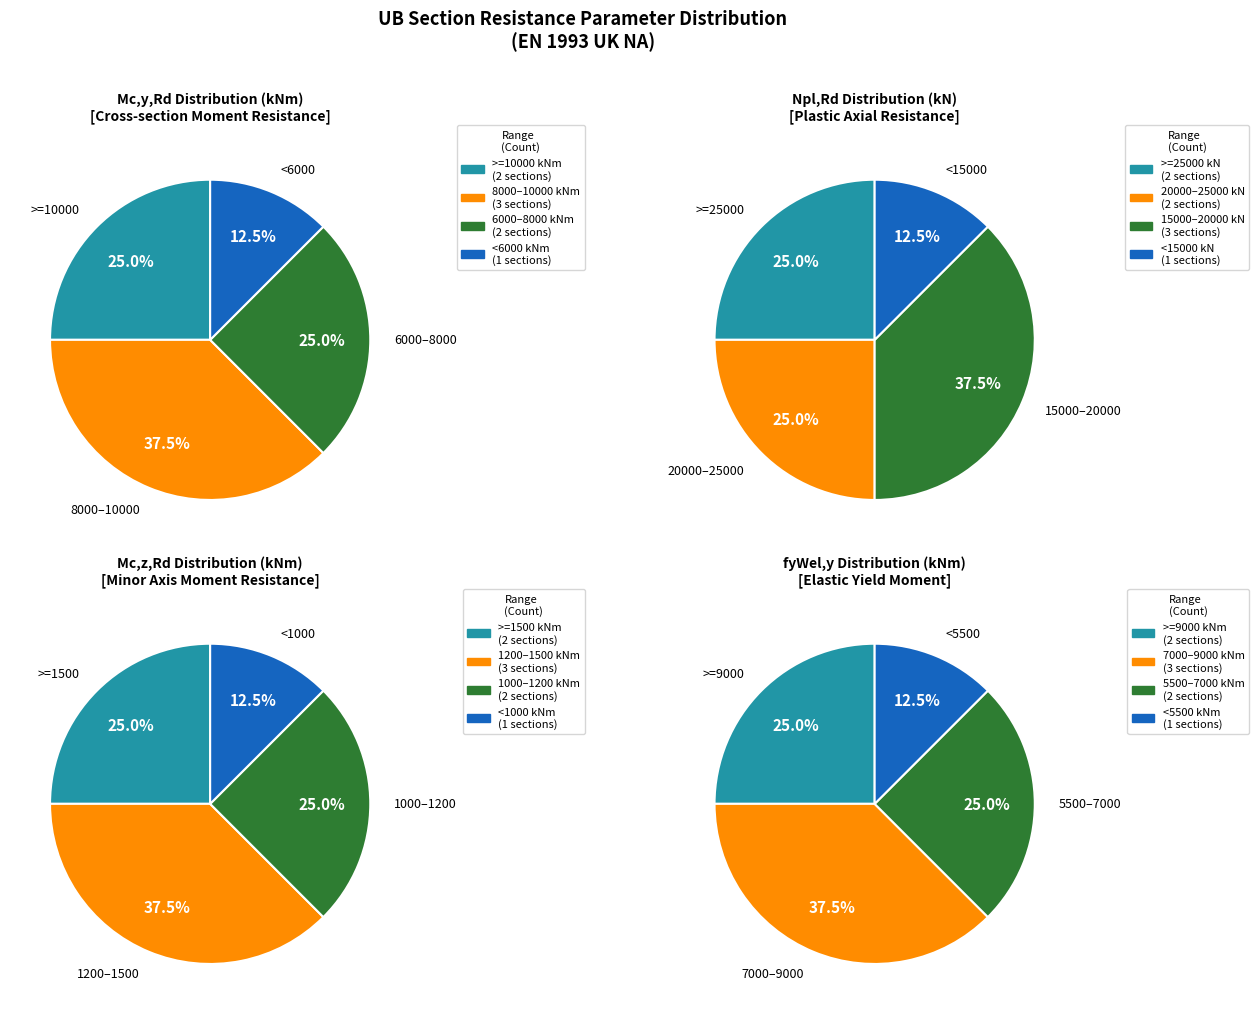

How many segments does this pie chart have?

4